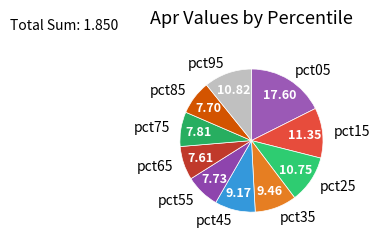

Does pct35 represent more than half of the total?

No